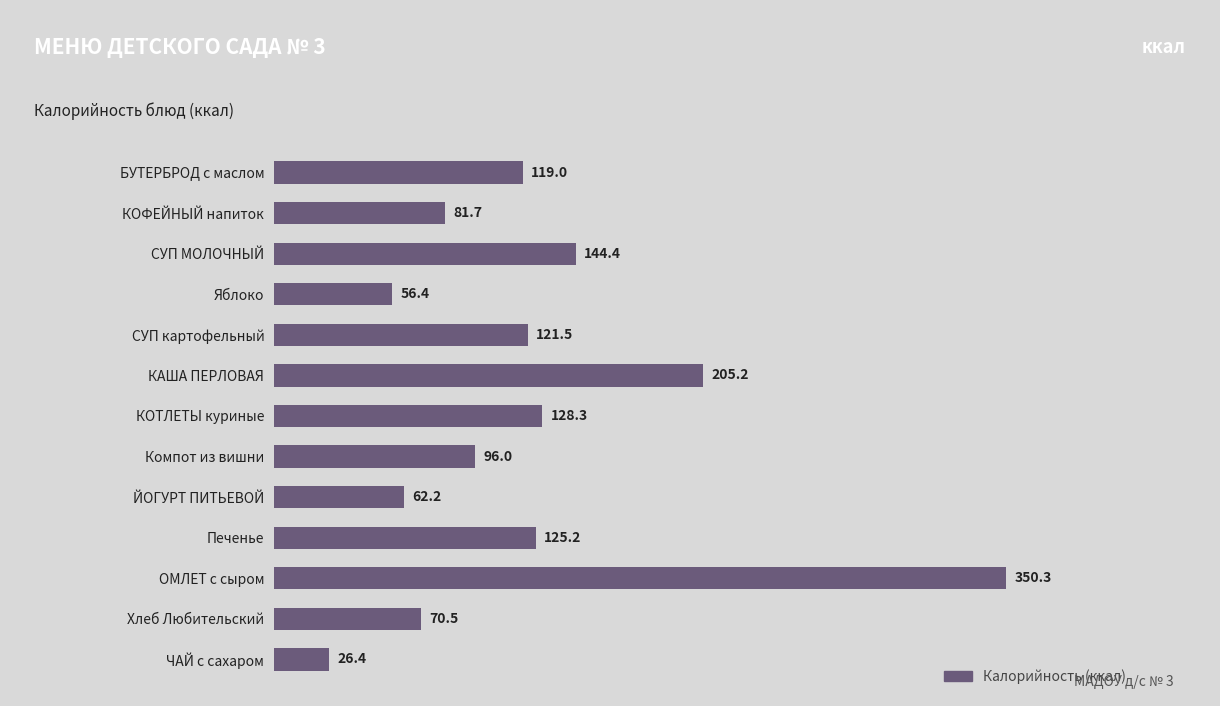

How many bars are there in total?

13